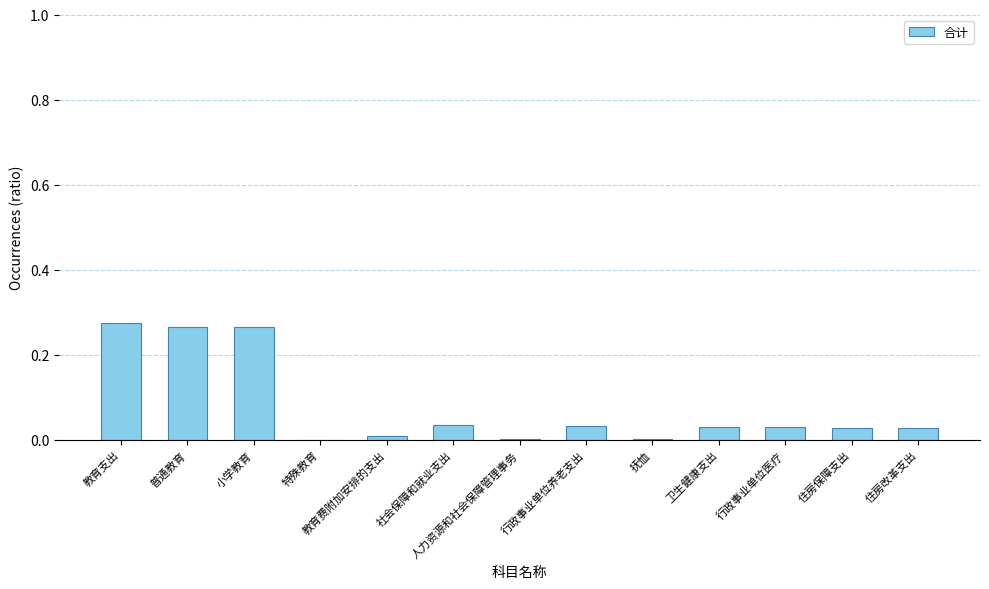

The chart shows a value of 0.0 at 社会保障和就业支出. True or false?

True